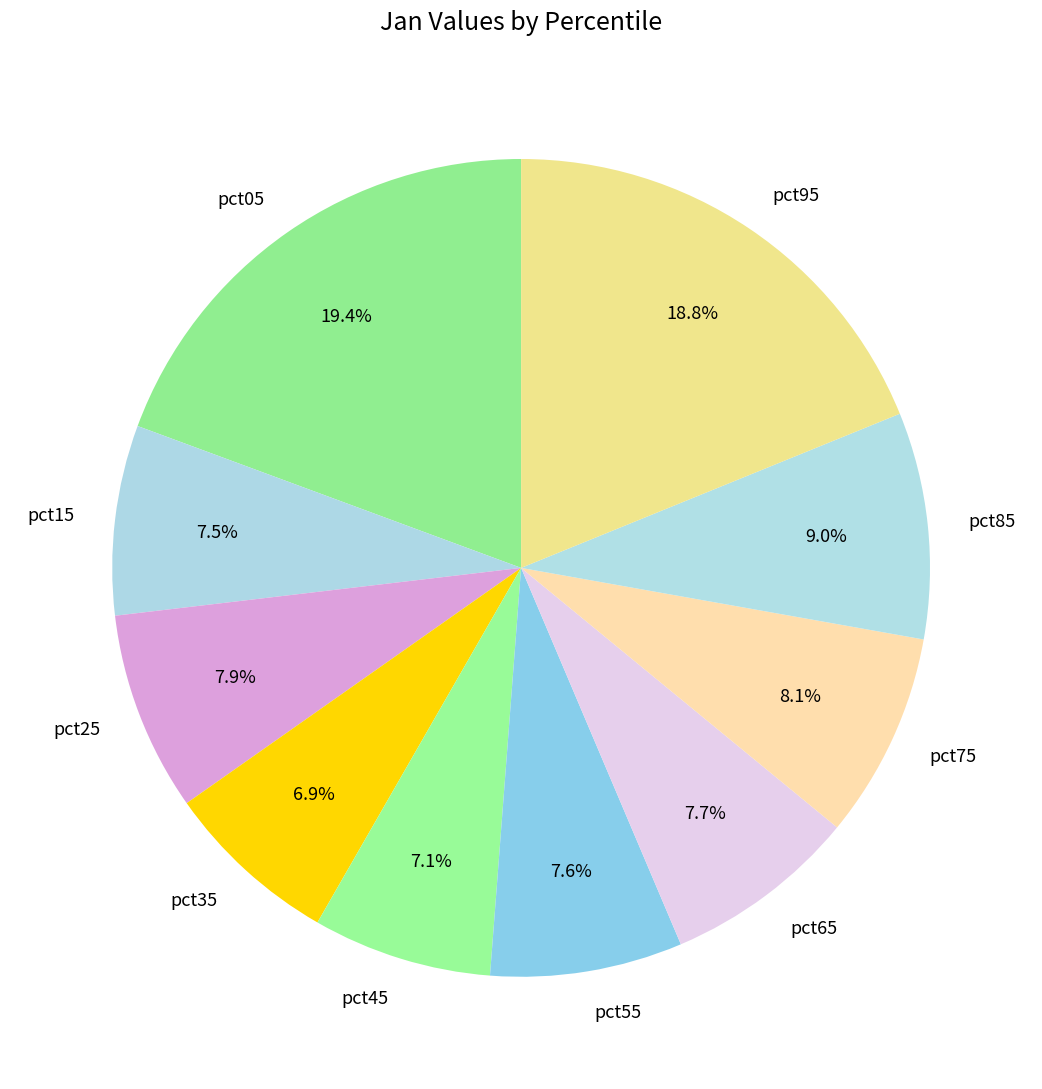

What is the total percentage of pct55 and pct35?

14.5%